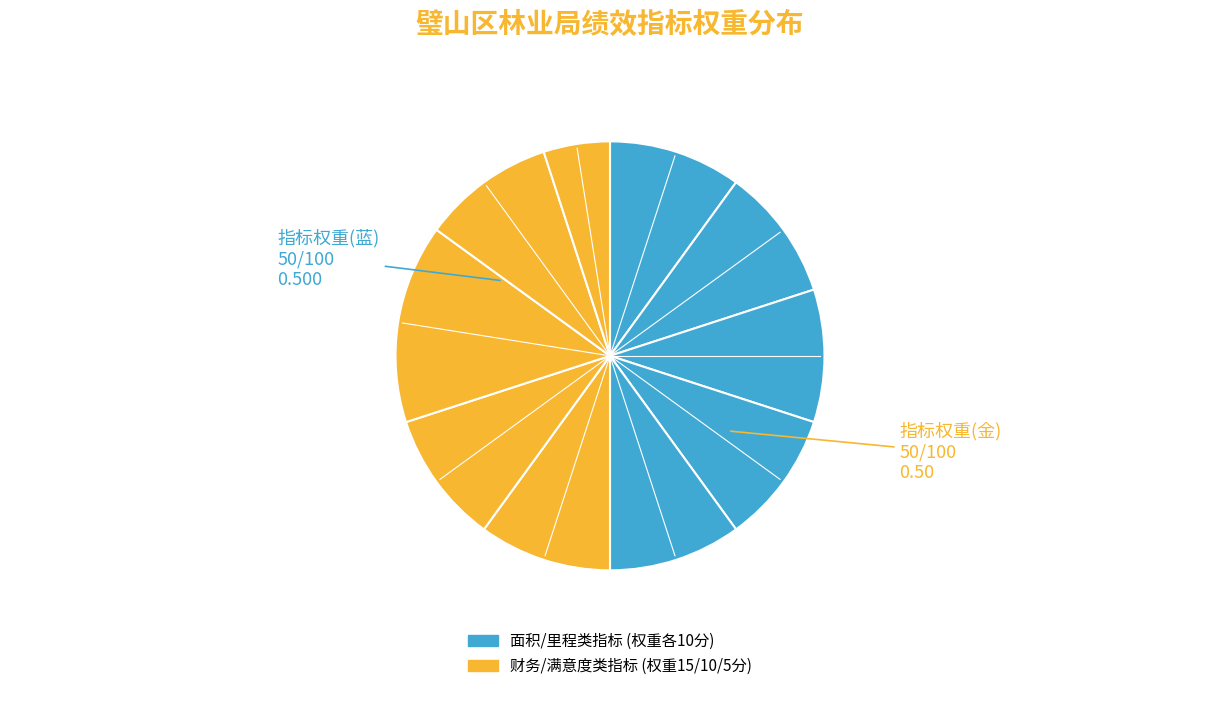

How many segments does this pie chart have?

10